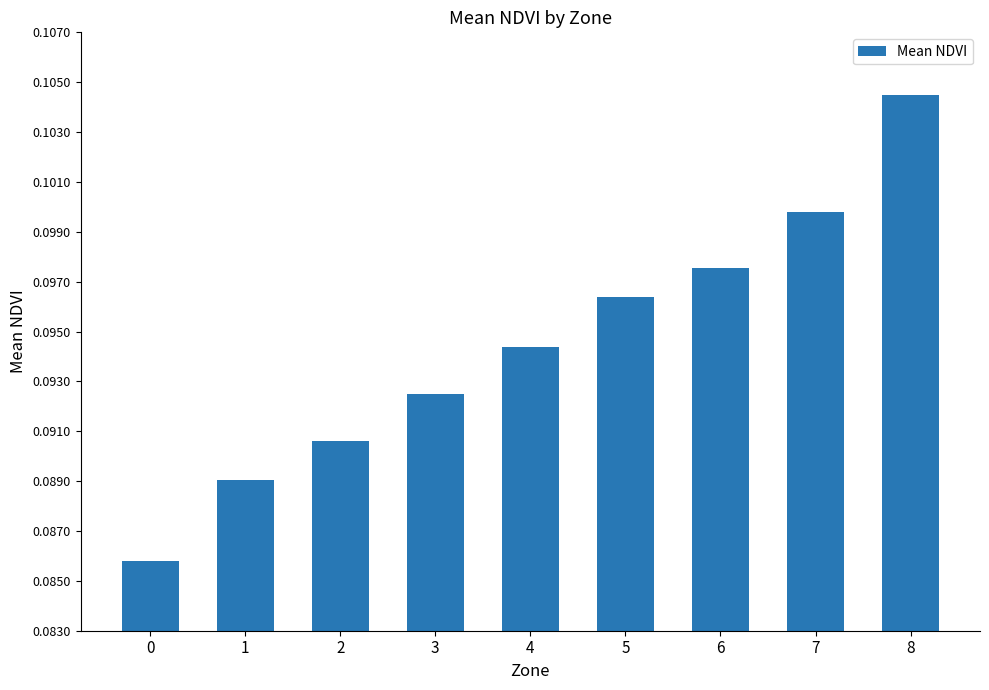

Between 8 and 3, which is larger?

8